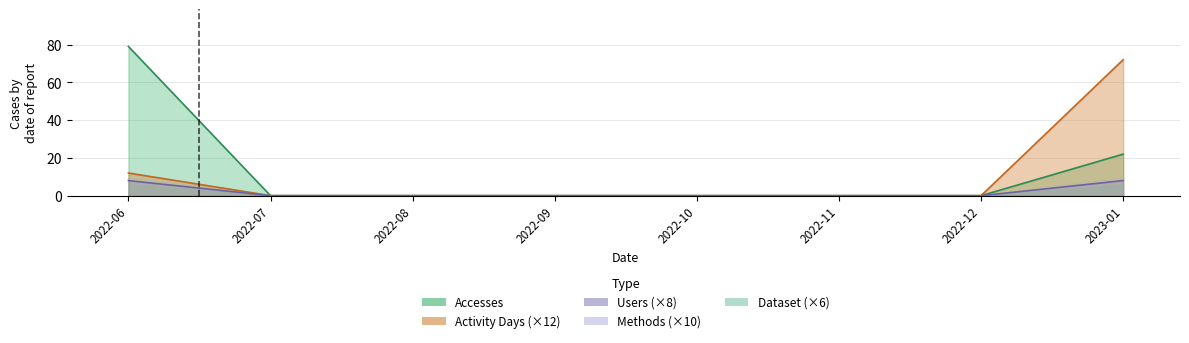

Which series changed the most between 2022-06 and 2022-12?

Accesses